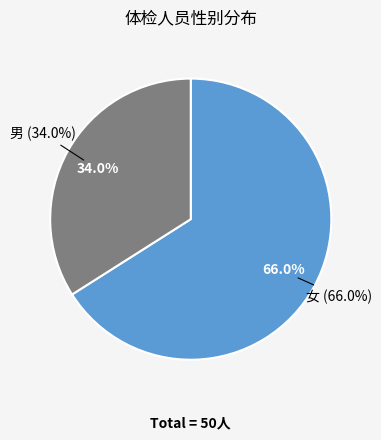

What is the ratio of the value at 男 to the value at 女?

0.5